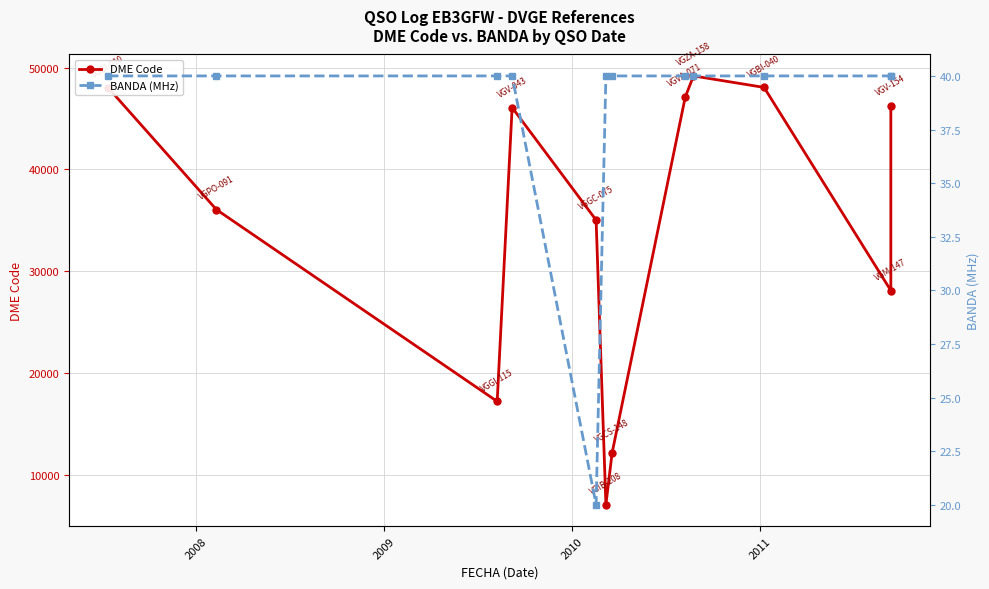

Which series has the largest range (max minus min)?

DME Code